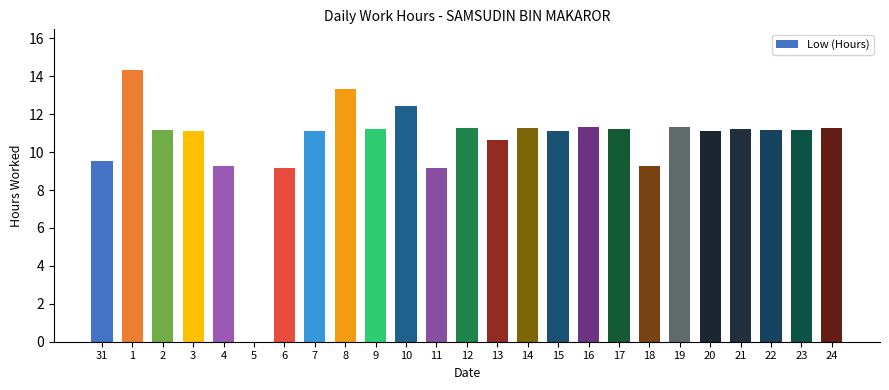

What is the sum of the values at 21 and 7?

22.4